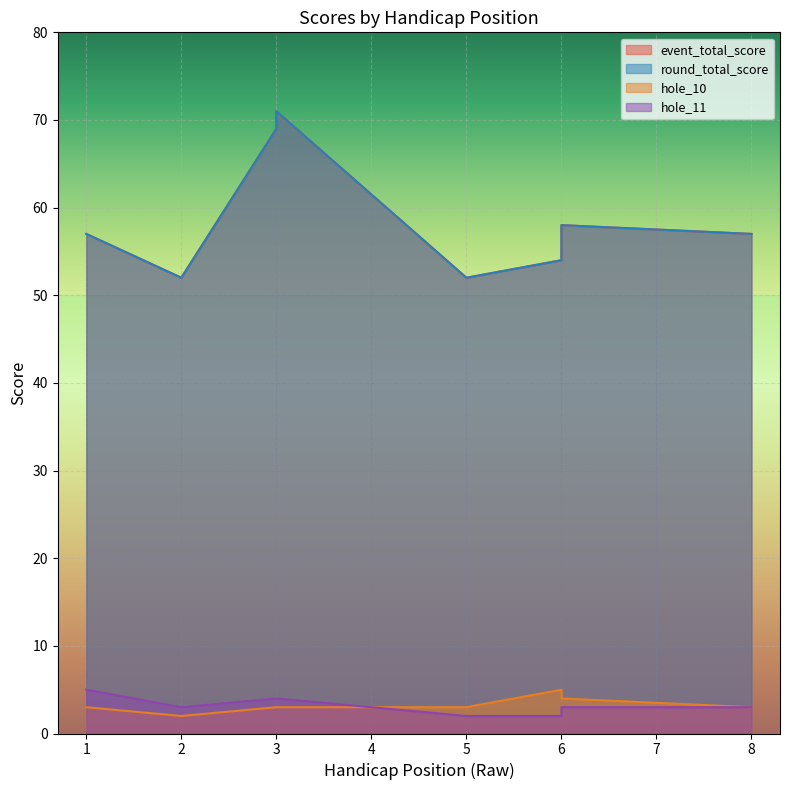

At which label does hole_10 reach its minimum?

2